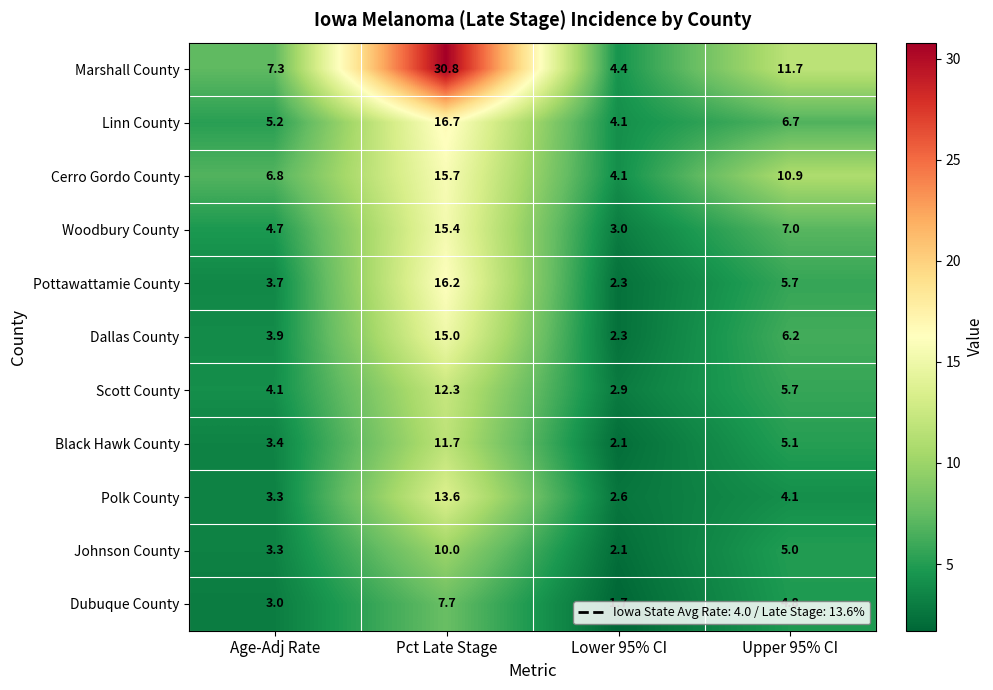

What is the difference between the highest and lowest values at Age-Adj Rate?

4.3